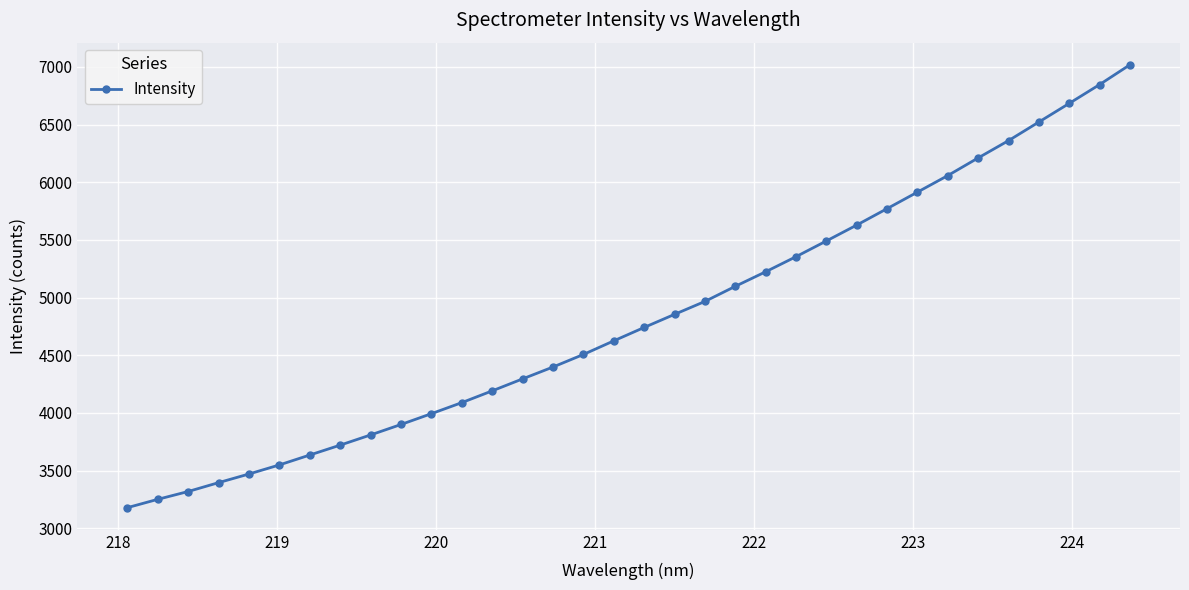

What is the value of the 7th point from the left?

3635.1